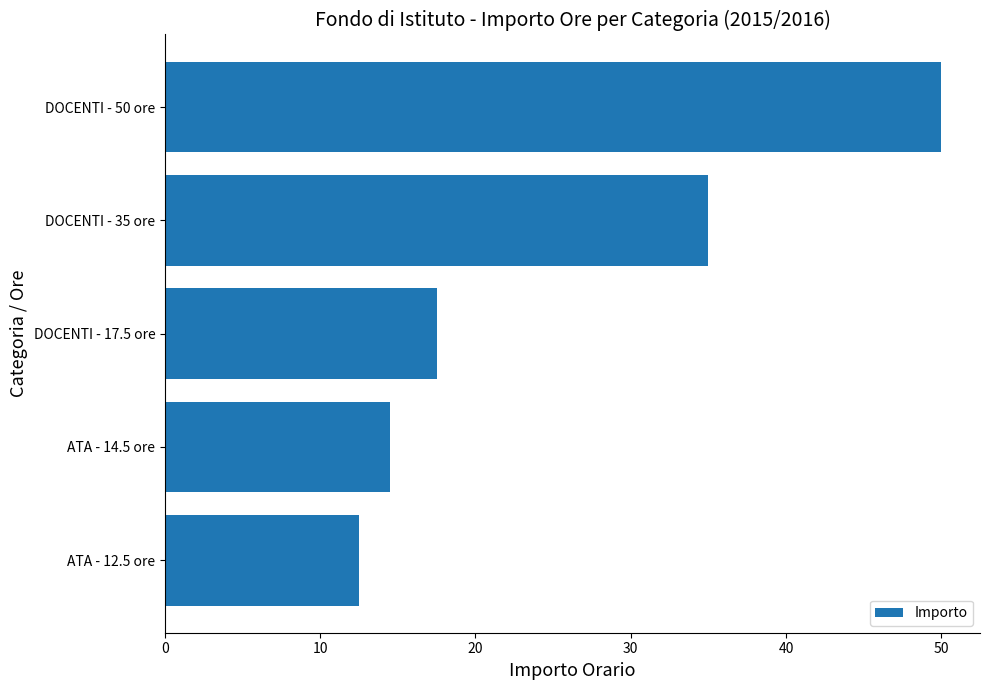

True or false: the data shows 14.5 at ATA - 14.5 ore.

True